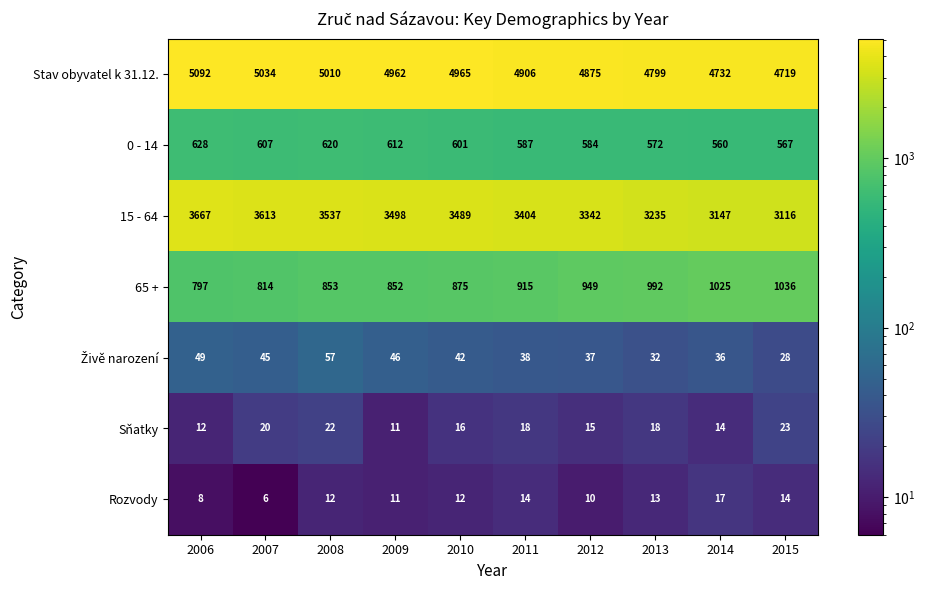

What is the sum of the Rozvody values at 2010 and 2011?

26